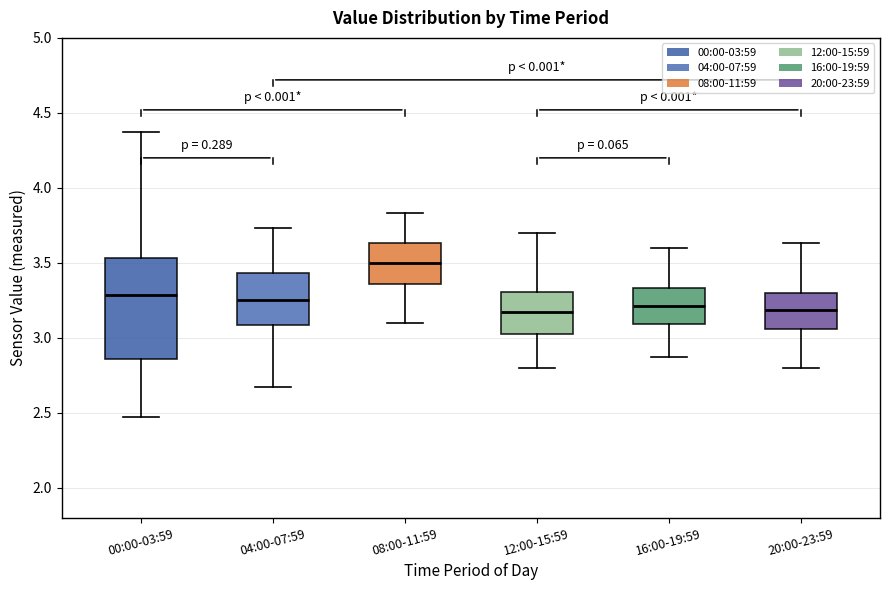

Where does the upper whisker of the box for 12:00-15:59 end on the y-axis? The values are not printed on the chart, so give them approximately, as read against the axis.

3.70